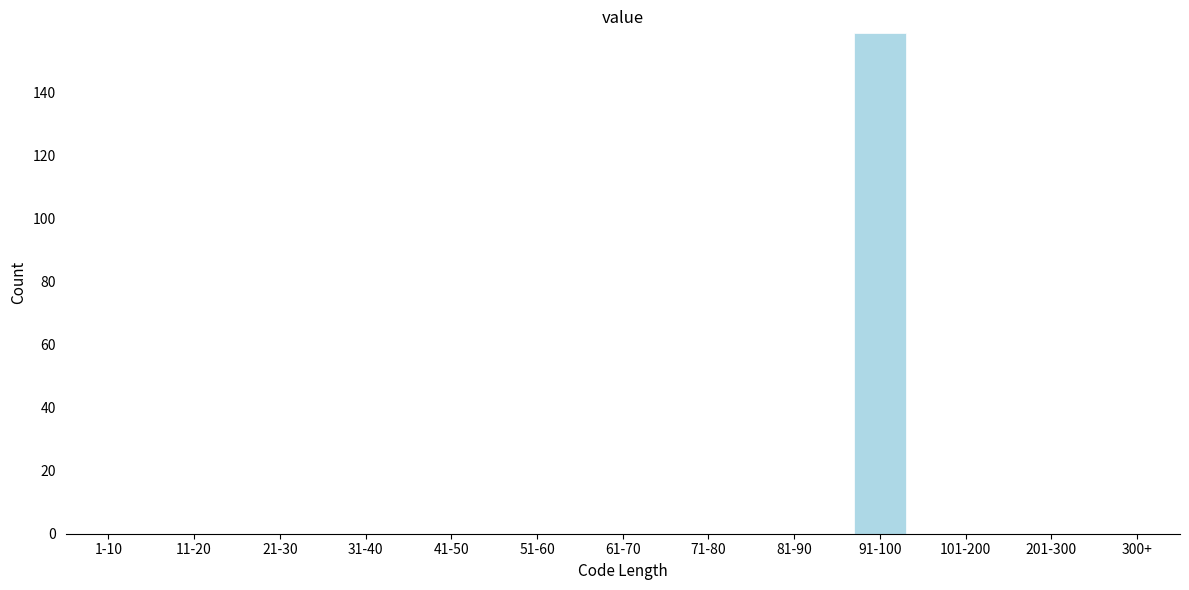

Reading left to right, extract all data points from this chart.

1-10=0	11-20=0	21-30=0	31-40=0	41-50=0	51-60=0	61-70=0	71-80=0	81-90=0	91-100=159	101-200=0	201-300=0	300+=0